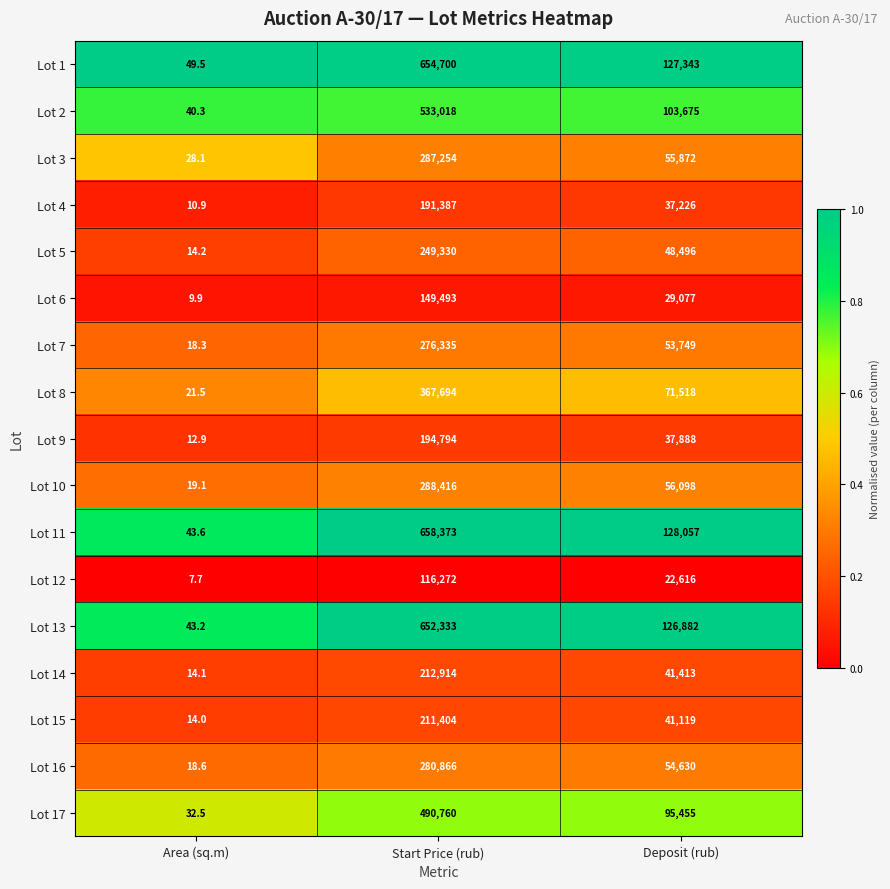

Which series changed the most between Start Price (rub) and Deposit (rub)?

Lot 11